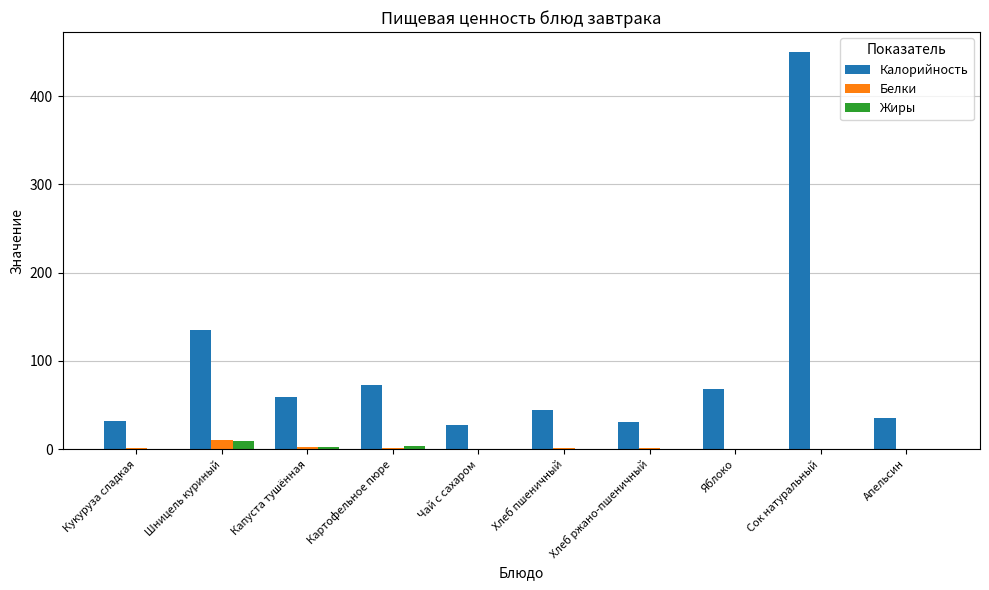

What is the greatest value displayed?

450.0